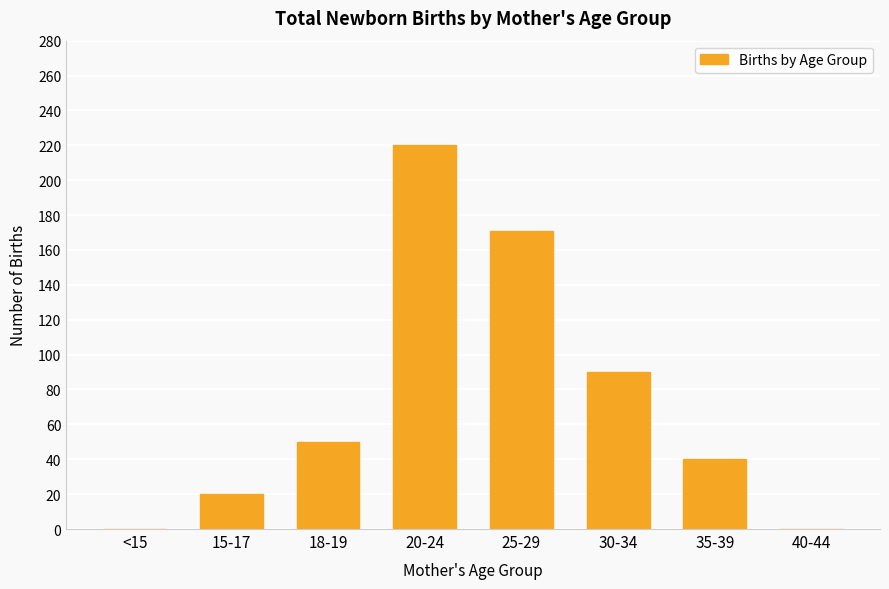

At which category does the chart reach its peak across all series?

20-24